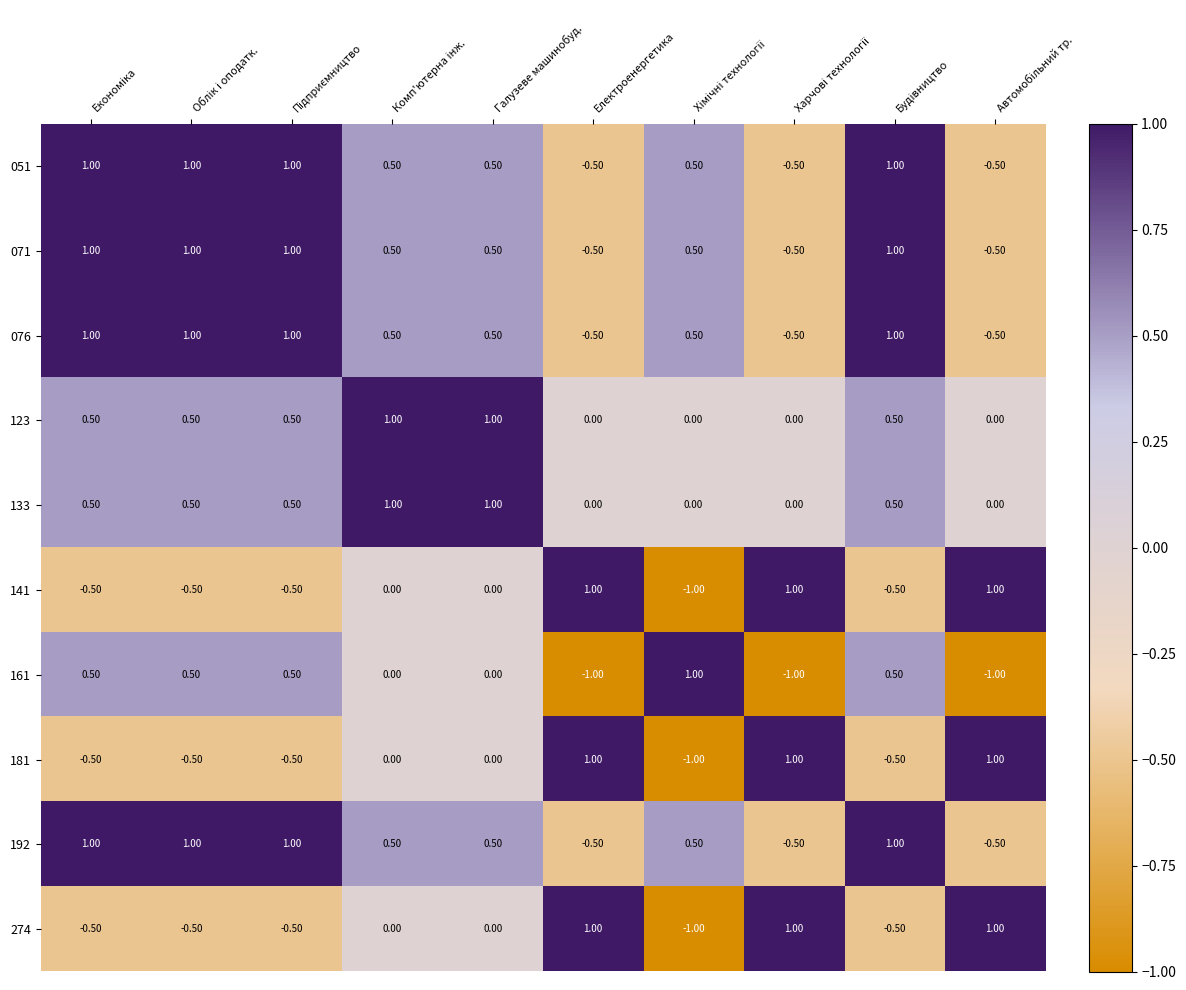

At how many categories does at least one series exceed 0?

10